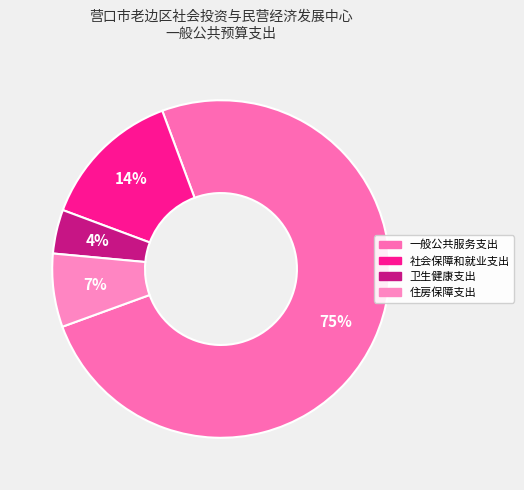

Is there a majority slice in this chart?

Yes